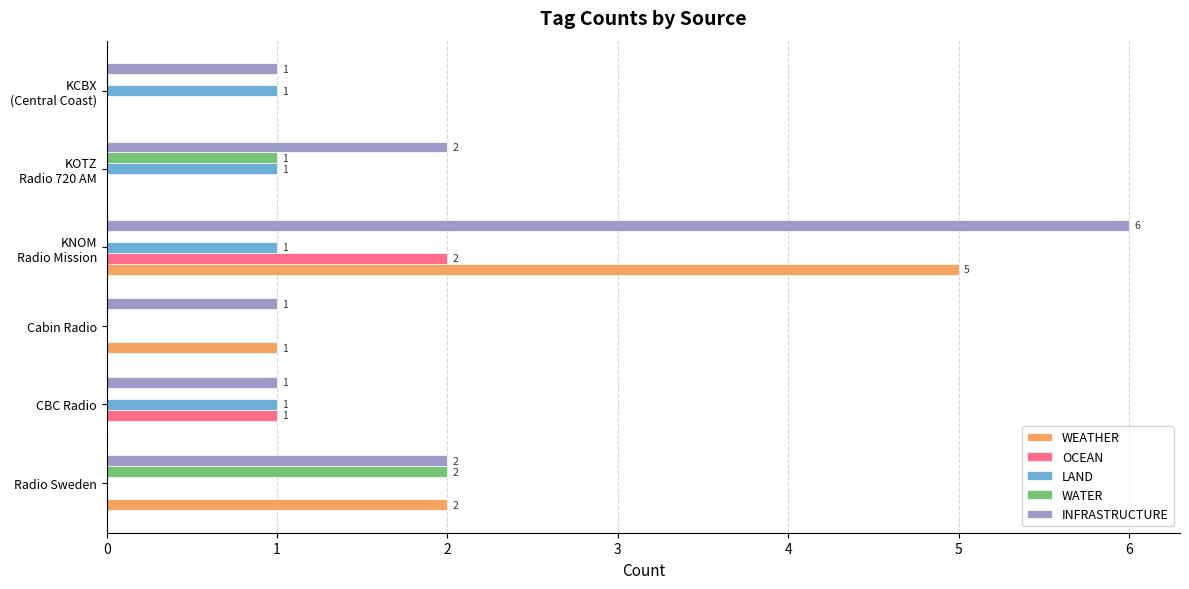

At which category is the sum across all series the highest?

KNOM
Radio Mission